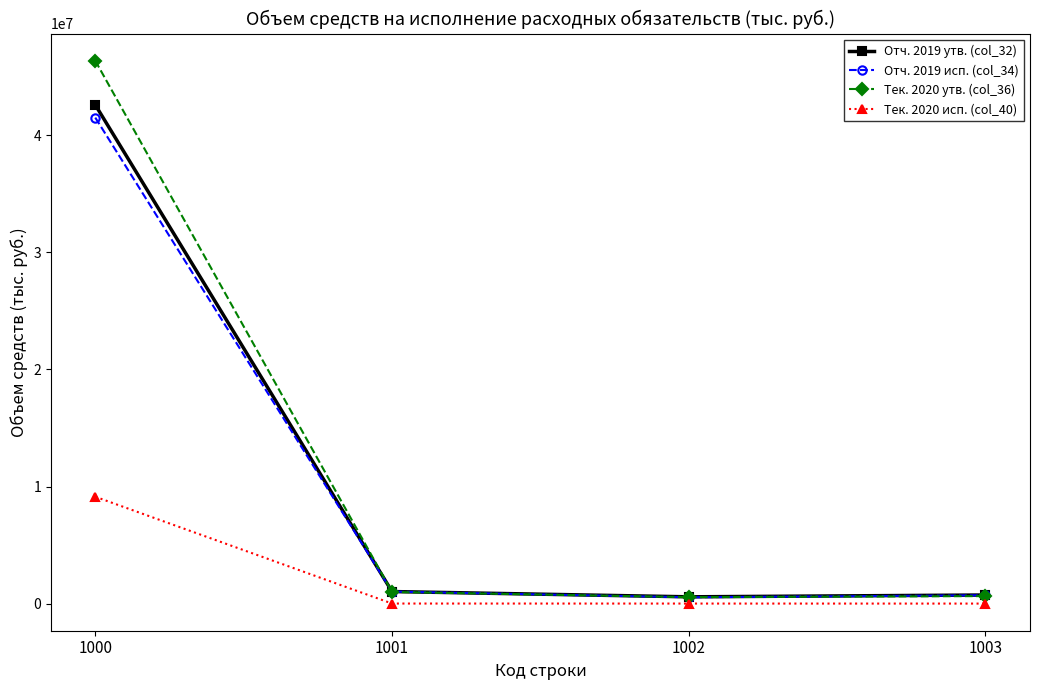

What are all the series names shown in the legend?

Отч. 2019 утв. (col_32), Отч. 2019 исп. (col_34), Тек. 2020 утв. (col_36), Тек. 2020 исп. (col_40)